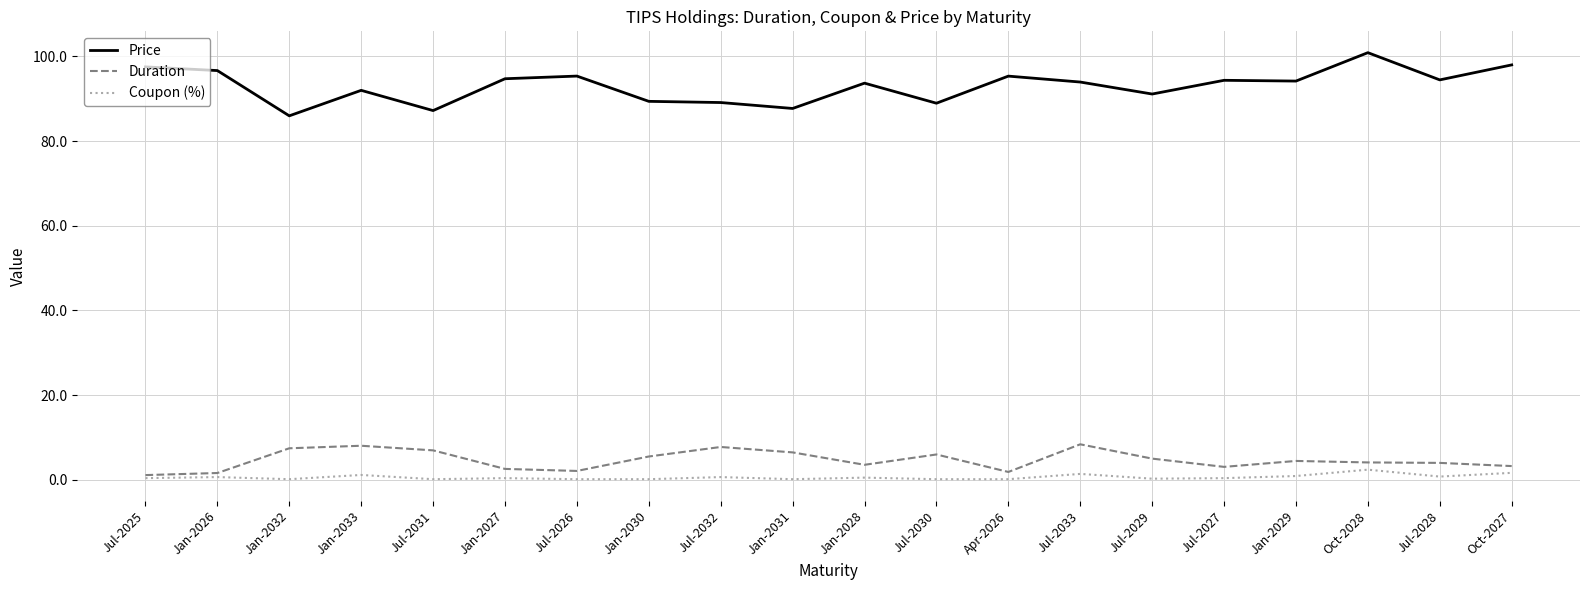

The Duration series shows 1.8 at Apr-2026. True or false?

True